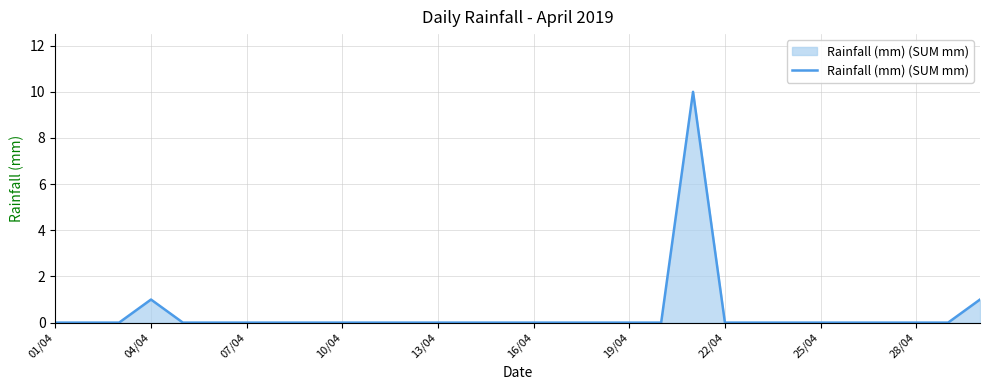

Reading left to right, list all the values displayed in this chart.

0	0	0	1	0	0	0	0	0	0	0	0	0	0	0	0	0	0	0	0	10	0	0	0	0	0	0	0	0	1